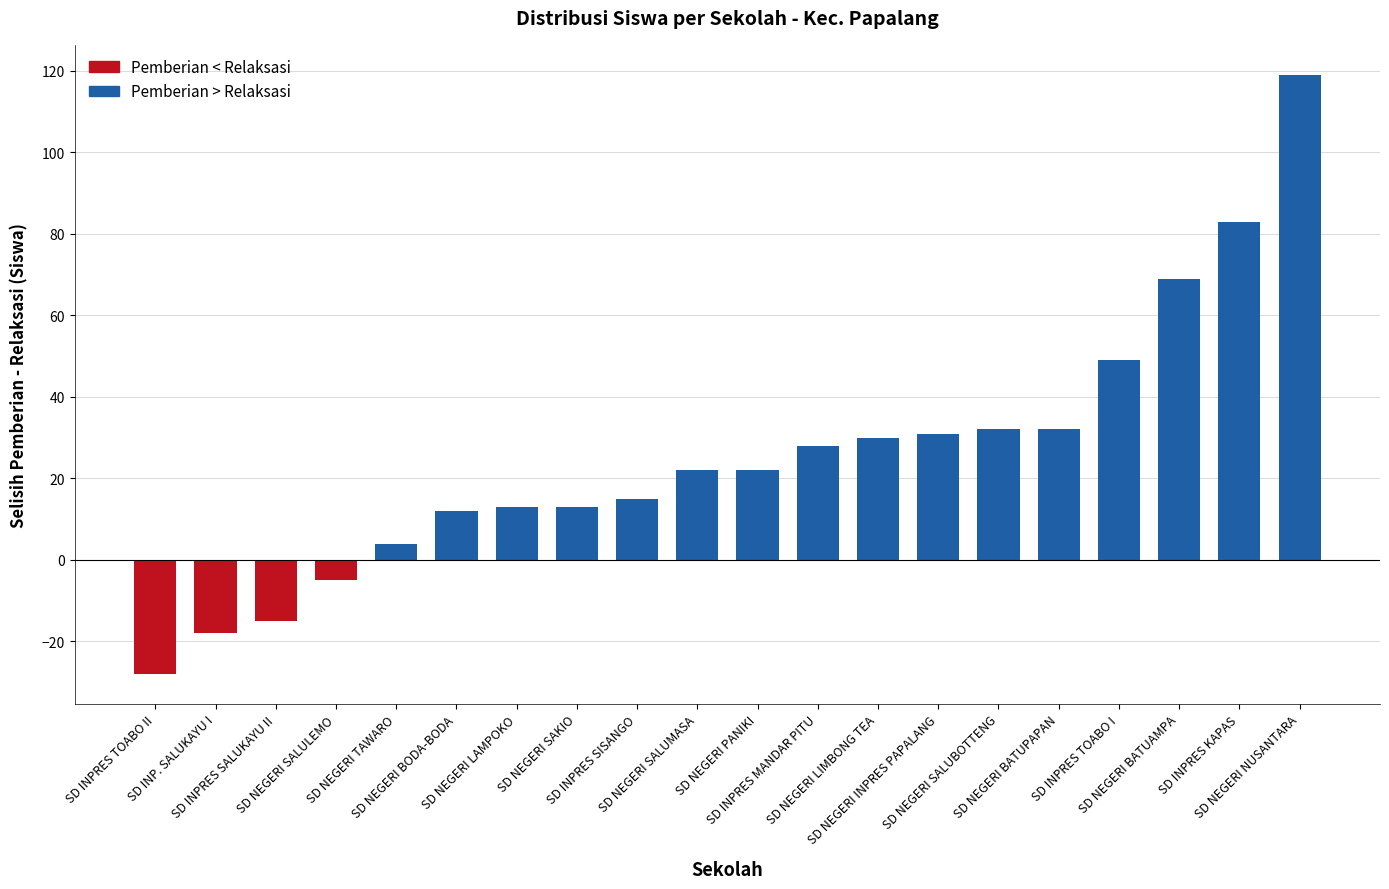

What is the average value?

25